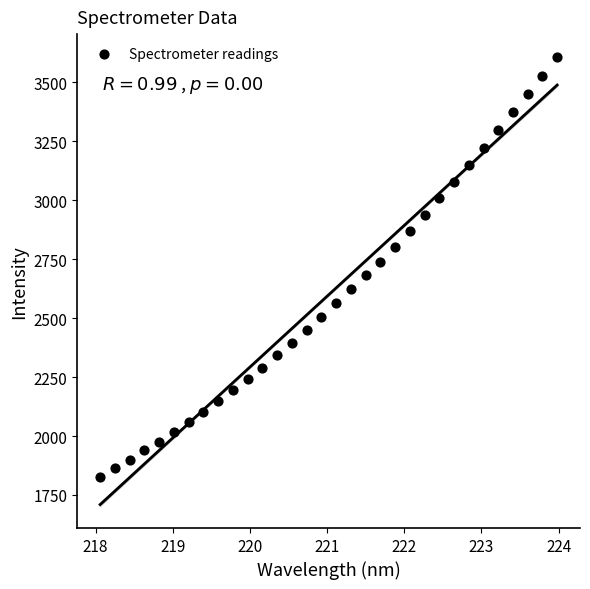

What is the range of X values (max minus min)?

5.9